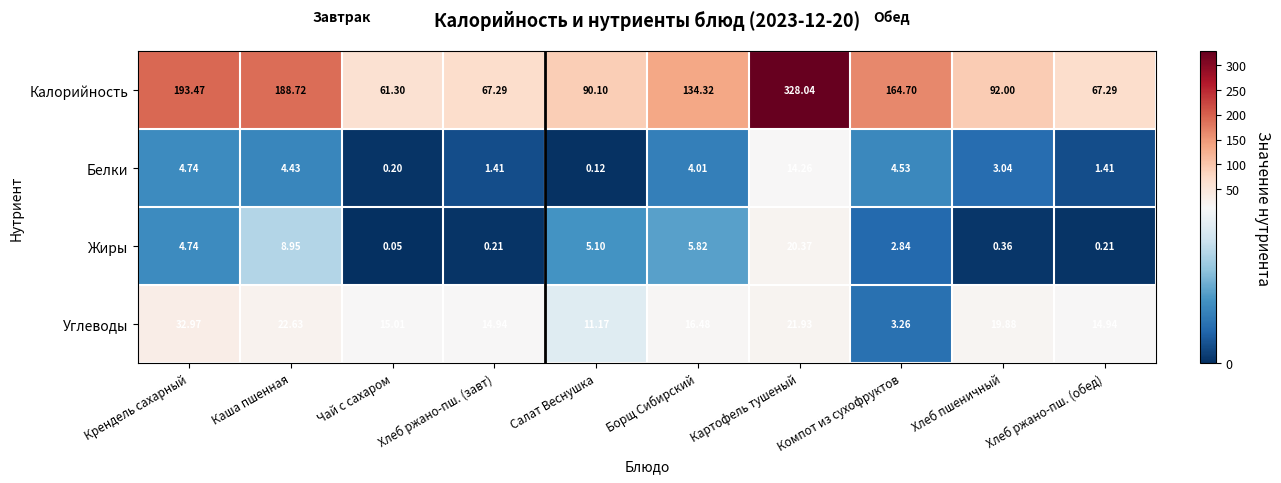

Which label corresponds to the smallest value in the chart?

Чай с сахаром